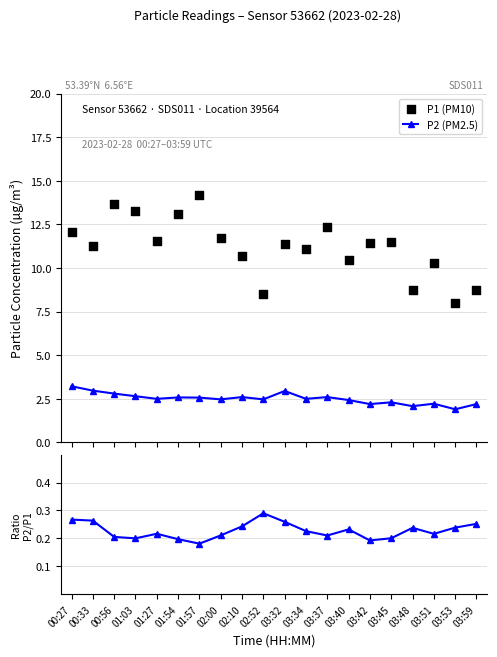

Which series contains the lowest Y value?

P2/P1